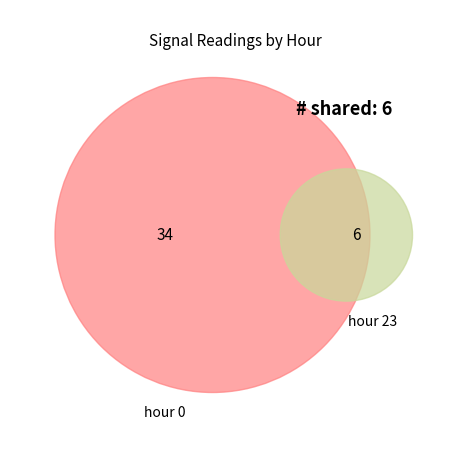

Combined, do 0 and 0 account for over 50%?

No